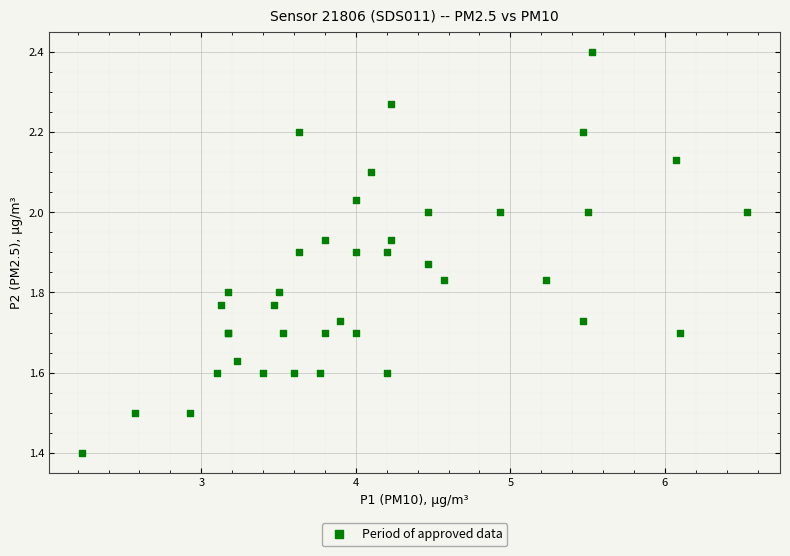

What Y value in the scatter plot is closest to 1?

1.4